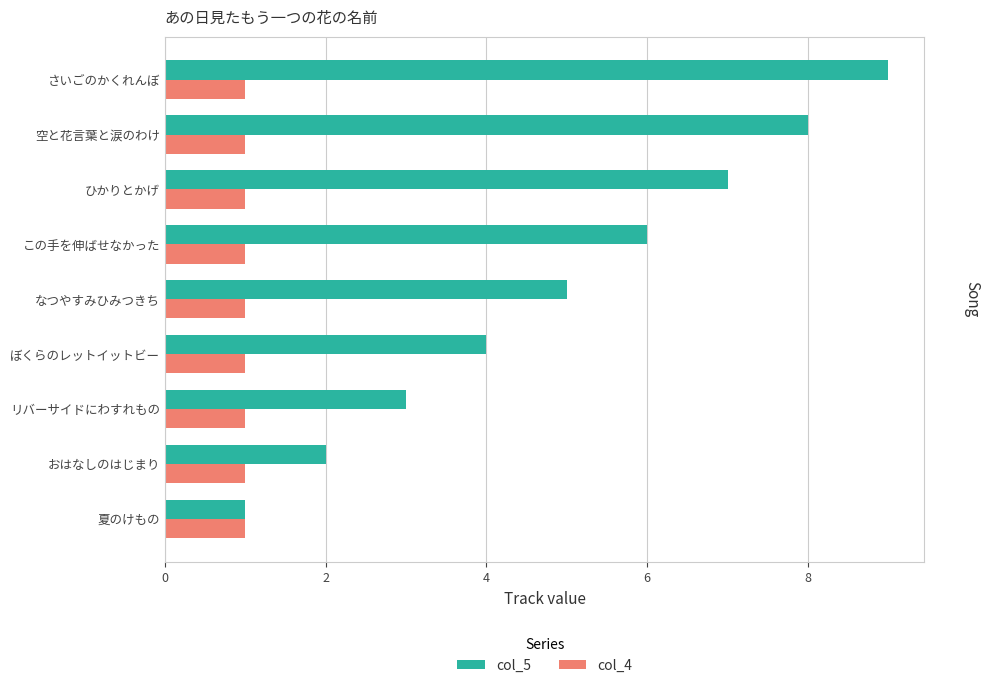

What is the total value across all series at さいごのかくれんぼ?

10